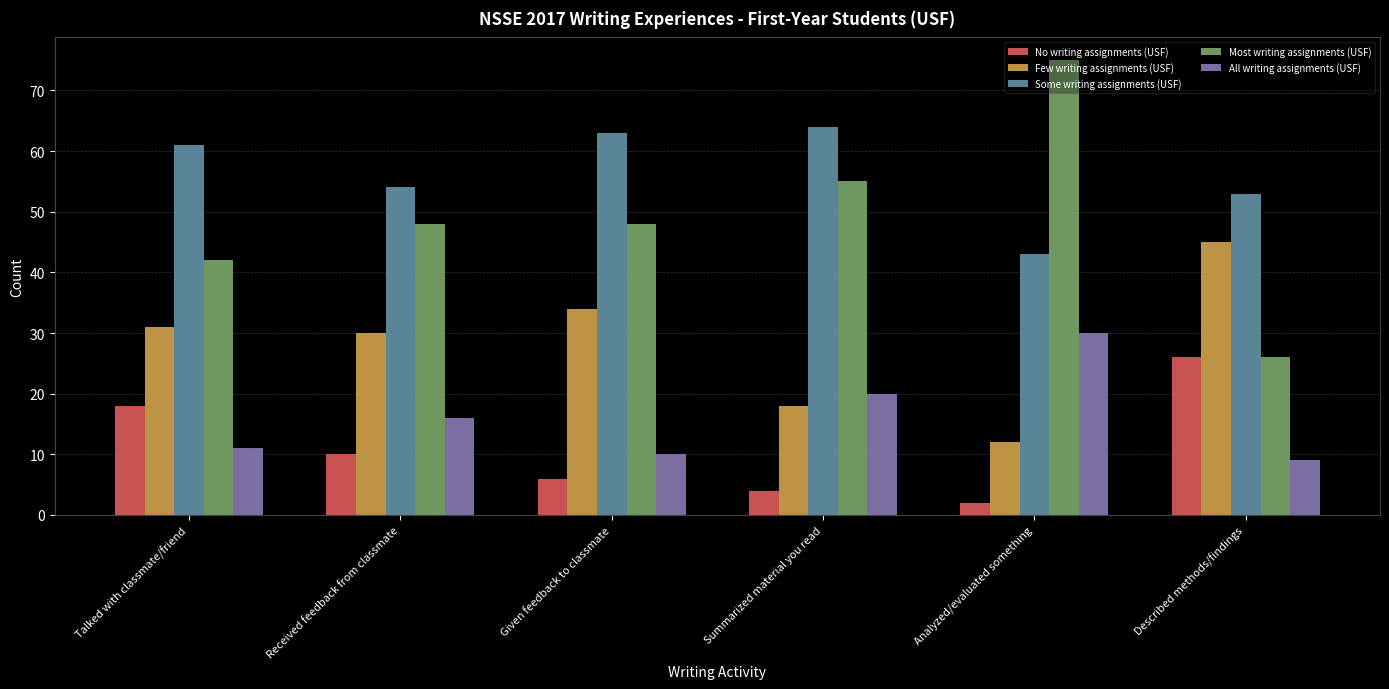

What is the sum of the All writing assignments (USF) values at Given feedback to classmate and Received feedback from classmate?

26